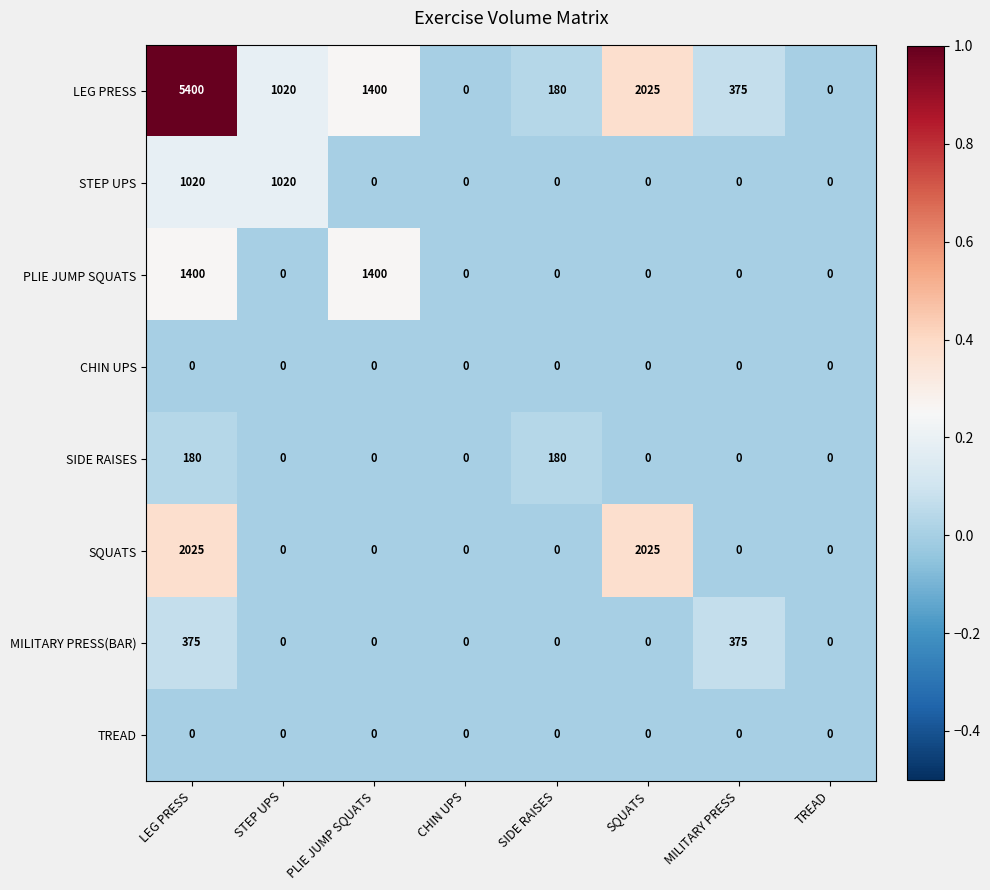

What is the difference between the maximum and minimum values in the SIDE RAISES series?

180